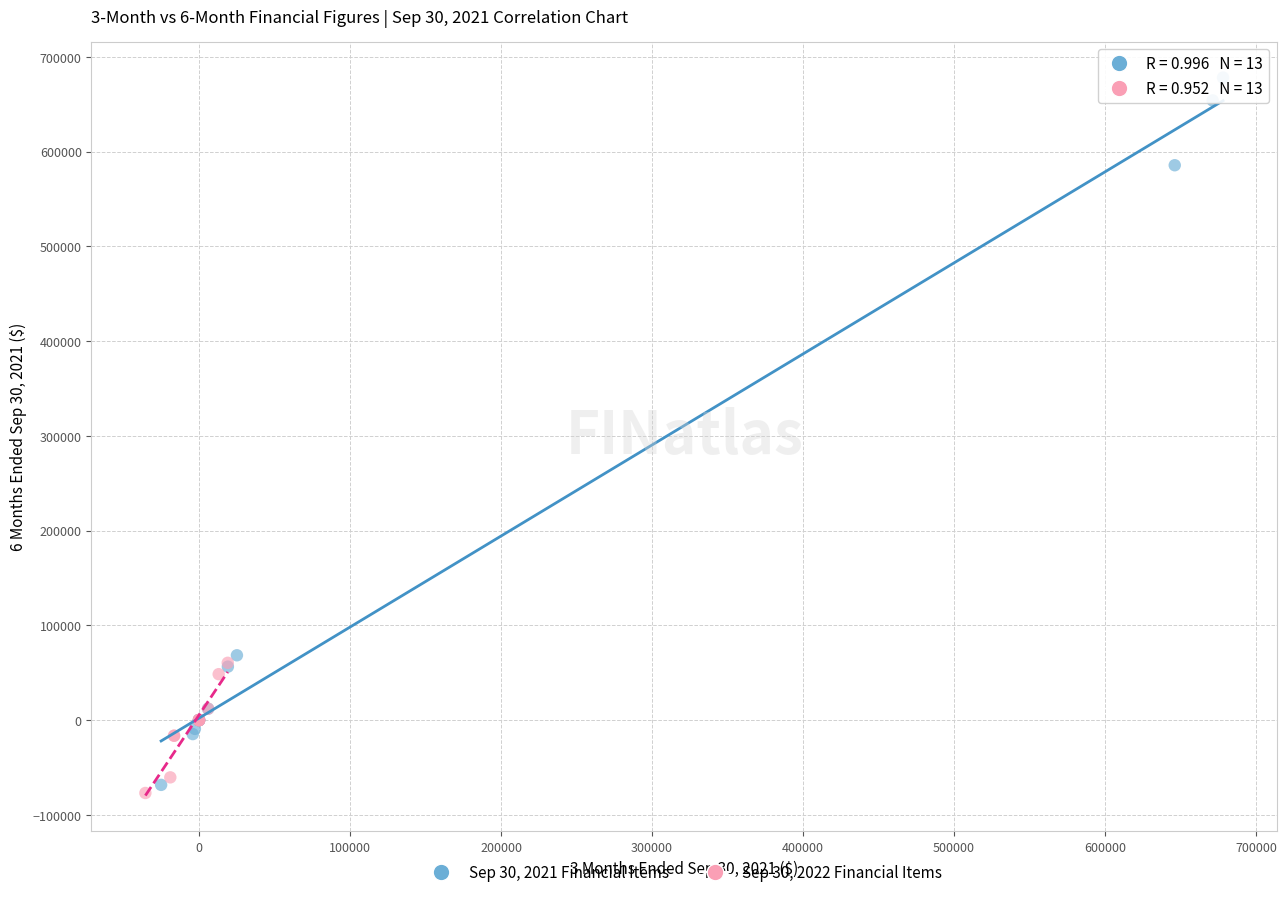

Which series has the widest spread of Y values?

Sep 30, 2021 Financial Items